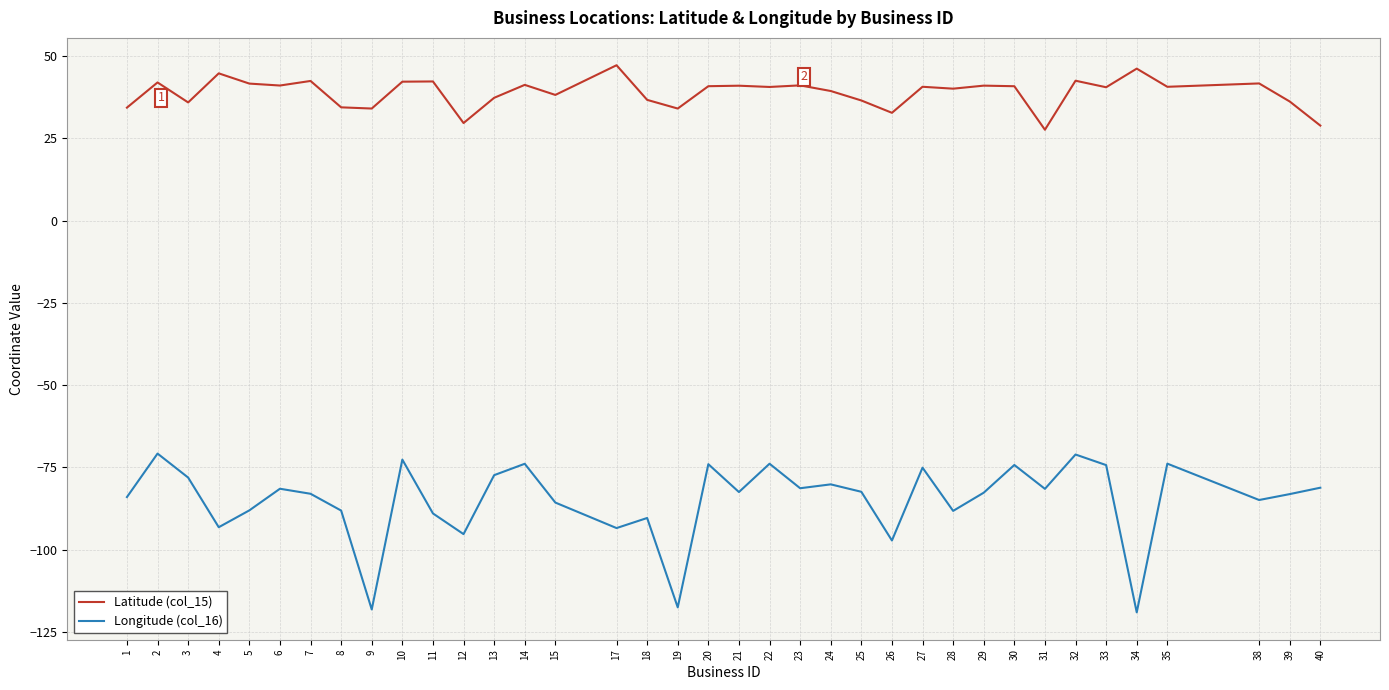

Which series has the largest total across all categories?

Latitude (col_15)